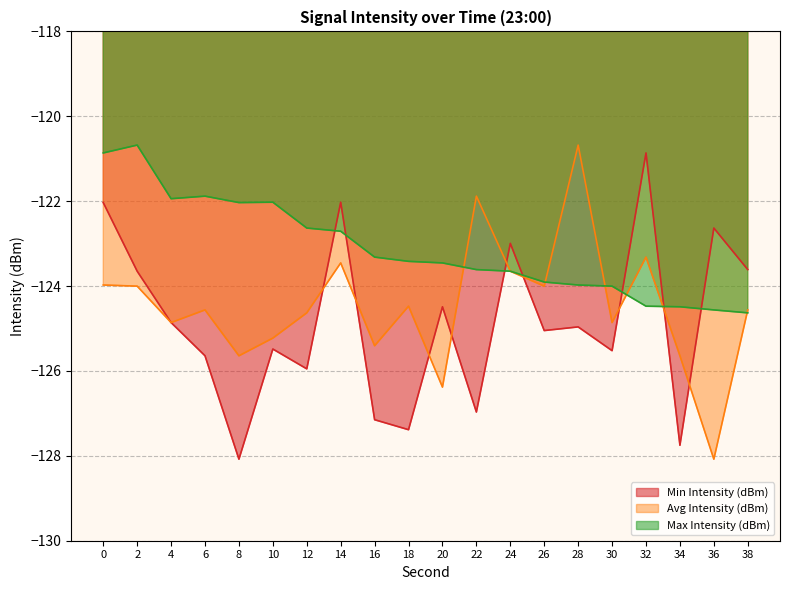

What are all the series names shown in the legend?

Min Intensity (dBm), Avg Intensity (dBm), Max Intensity (dBm)